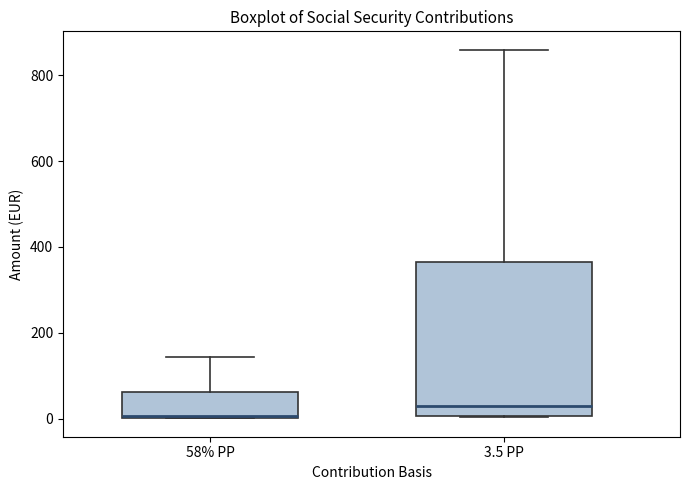

Reading left to right, read every box against the y-axis: the position of its median line, the range the box covers, and the ends of its whiskers. The values are not printed on the chart, so give them approximately, as read against the axis.

58% PP: median 0, box 0 to 60, whiskers 0 to 140
3.5 PP: median 20, box 0 to 360, whiskers 0 to 860